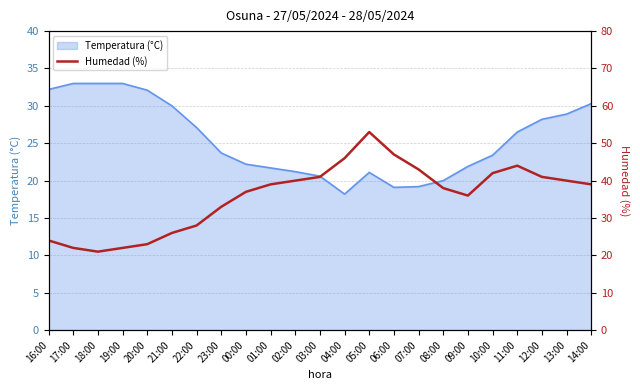

Which has a higher value, 12:00 or 23:00?

12:00